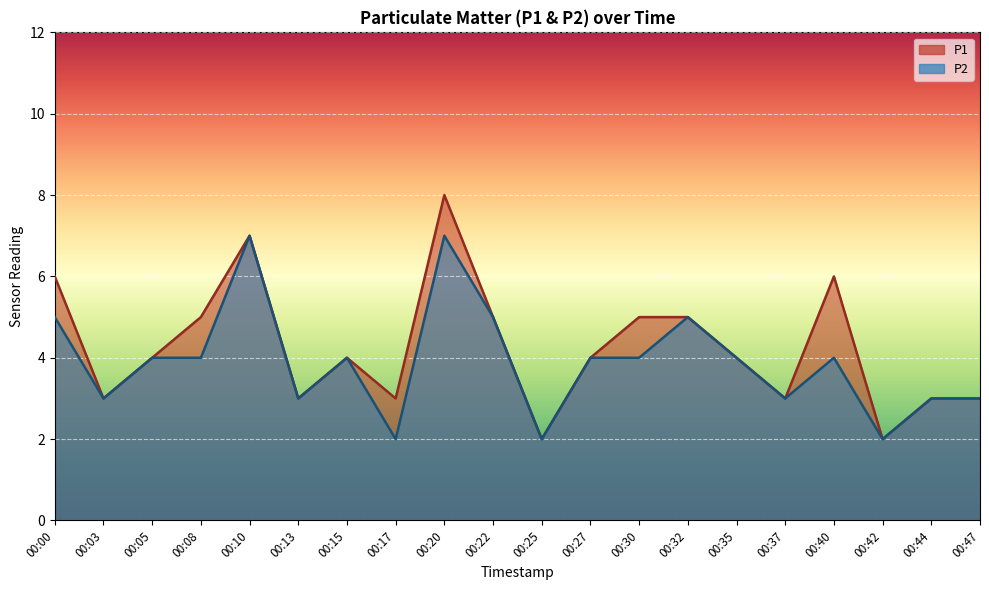

Rank the categories by P2 value from lowest to highest.

00:17, 00:25, 00:42, 00:03, 00:13, 00:37, 00:44, 00:47, 00:05, 00:08, 00:15, 00:27, 00:30, 00:35, 00:40, 00:00, 00:22, 00:32, 00:10, 00:20